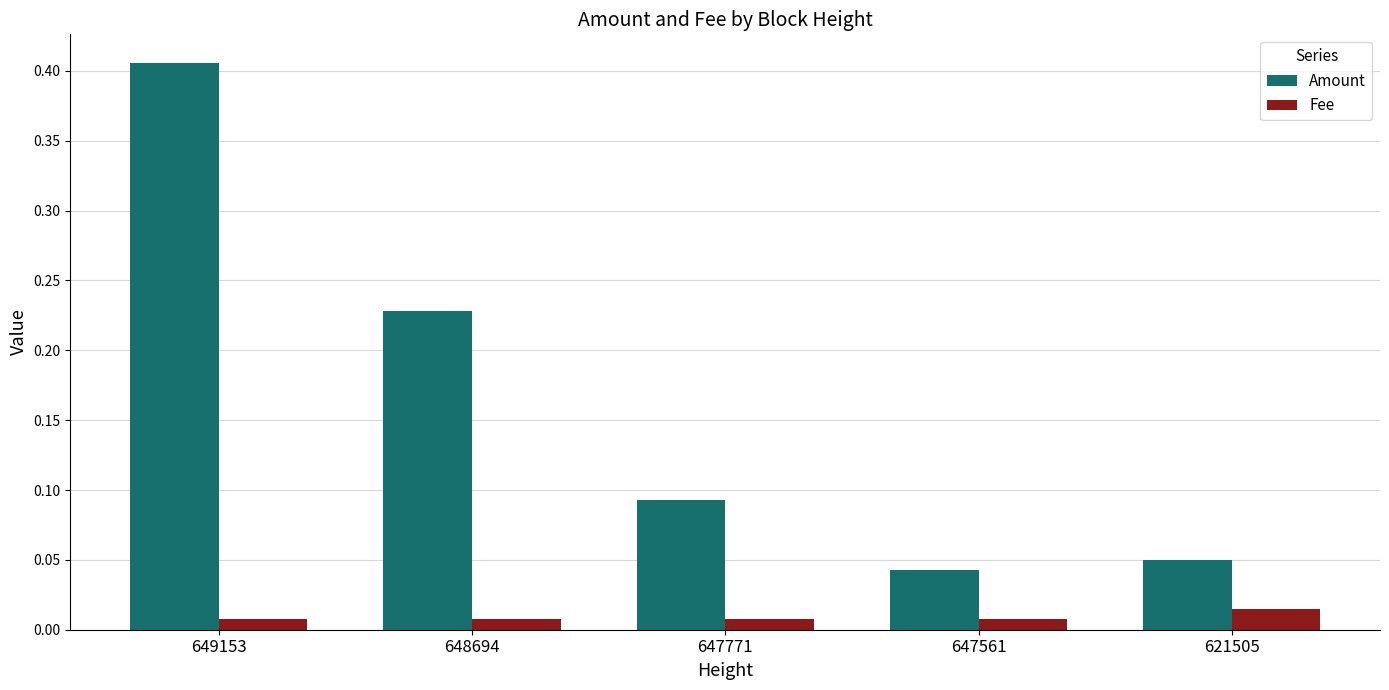

At which label does Amount reach its peak?

649153